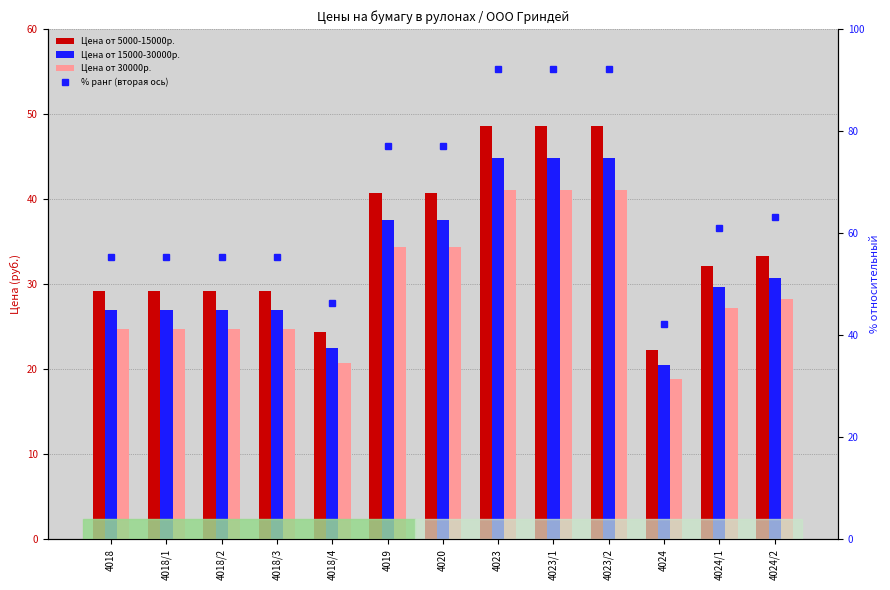

What is the total value across all series at 4024/2?

155.4